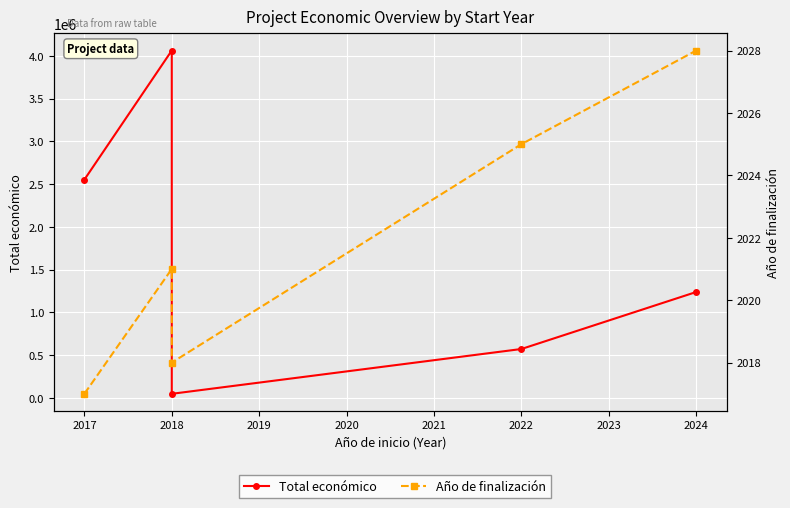

How many data points does each series have?

5